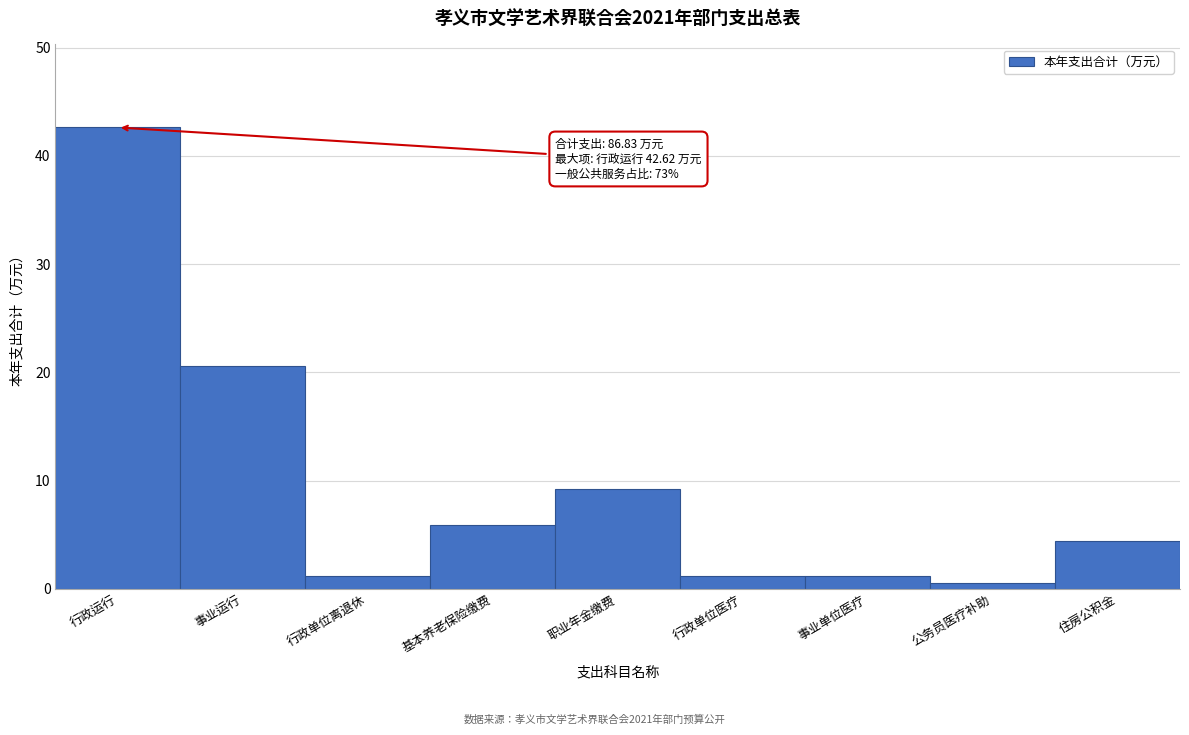

Reading right to left, extract all data points from this chart.

4.4	0.5	1.2	1.2	9.3	5.9	1.2	20.6	42.6